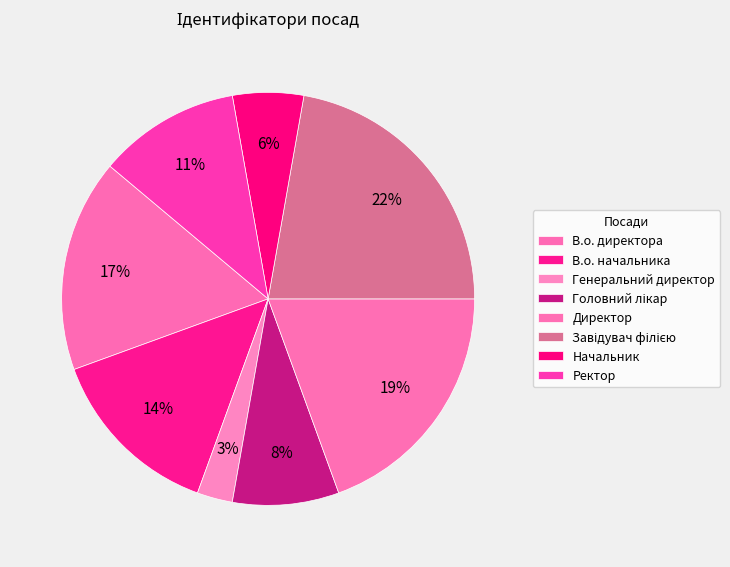

To the nearest percent, what percentage of the pie is В.о. директора?

17%